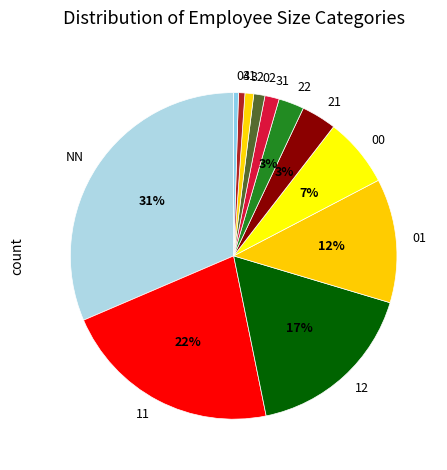

Is the sum of 03 and 01 greater than half?

No